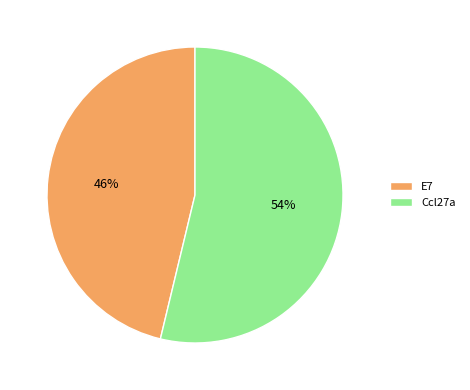

Combined, do Ccl27a and E7 account for over 50%?

Yes